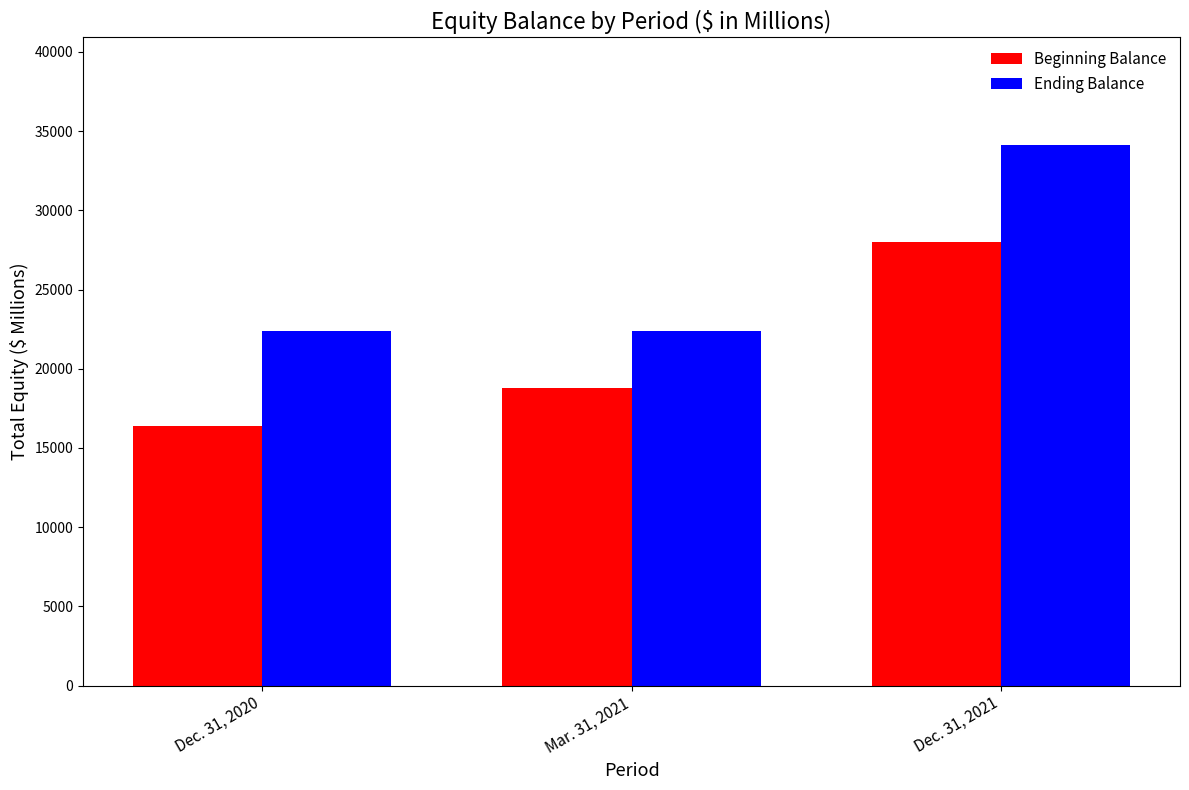

Rank the series by their average value, from highest to lowest.

Ending Balance, Beginning Balance